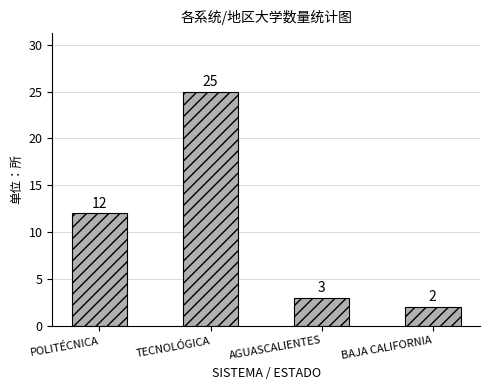

Reading right to left, extract all data points from this chart.

BAJA CALIFORNIA=2	AGUASCALIENTES=3	TECNOLÓGICA=25	POLITÉCNICA=12